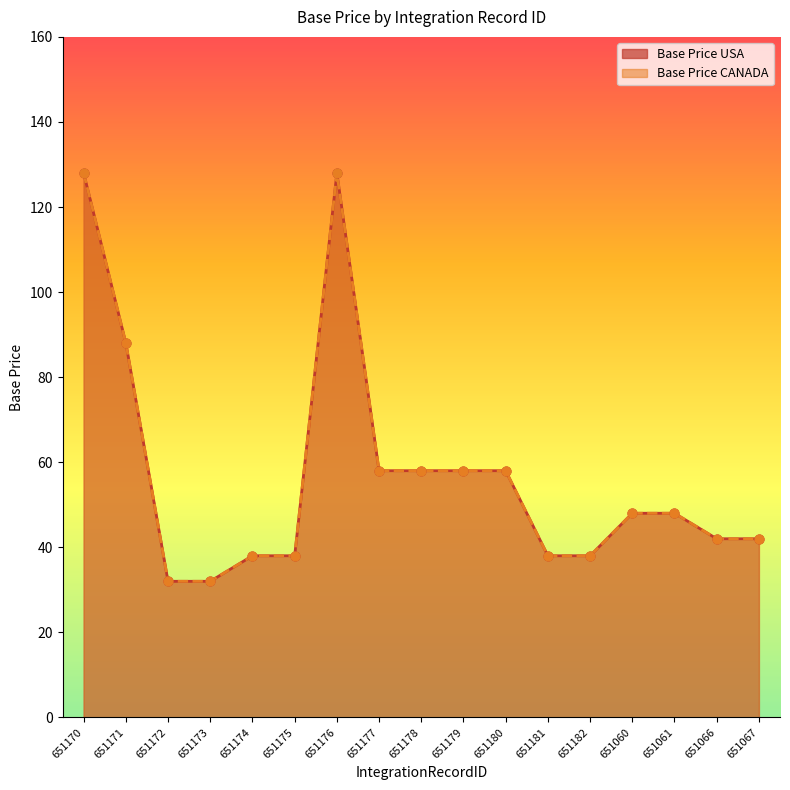

Which series contains the highest Y value?

Base Price USA